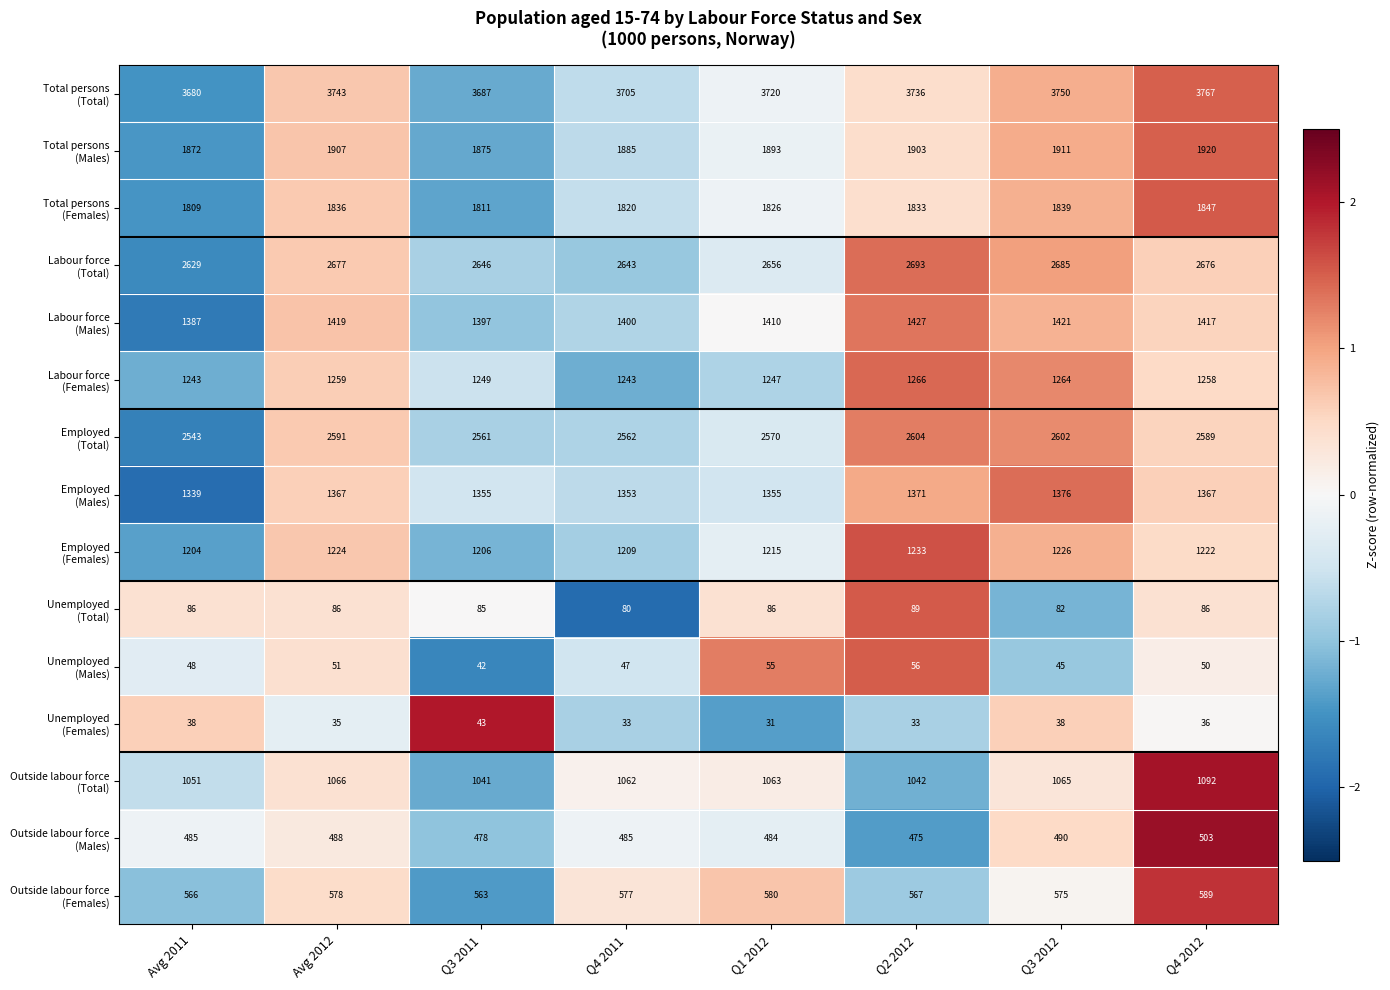

What is the difference between the highest and lowest values at Avg 2011?

3642